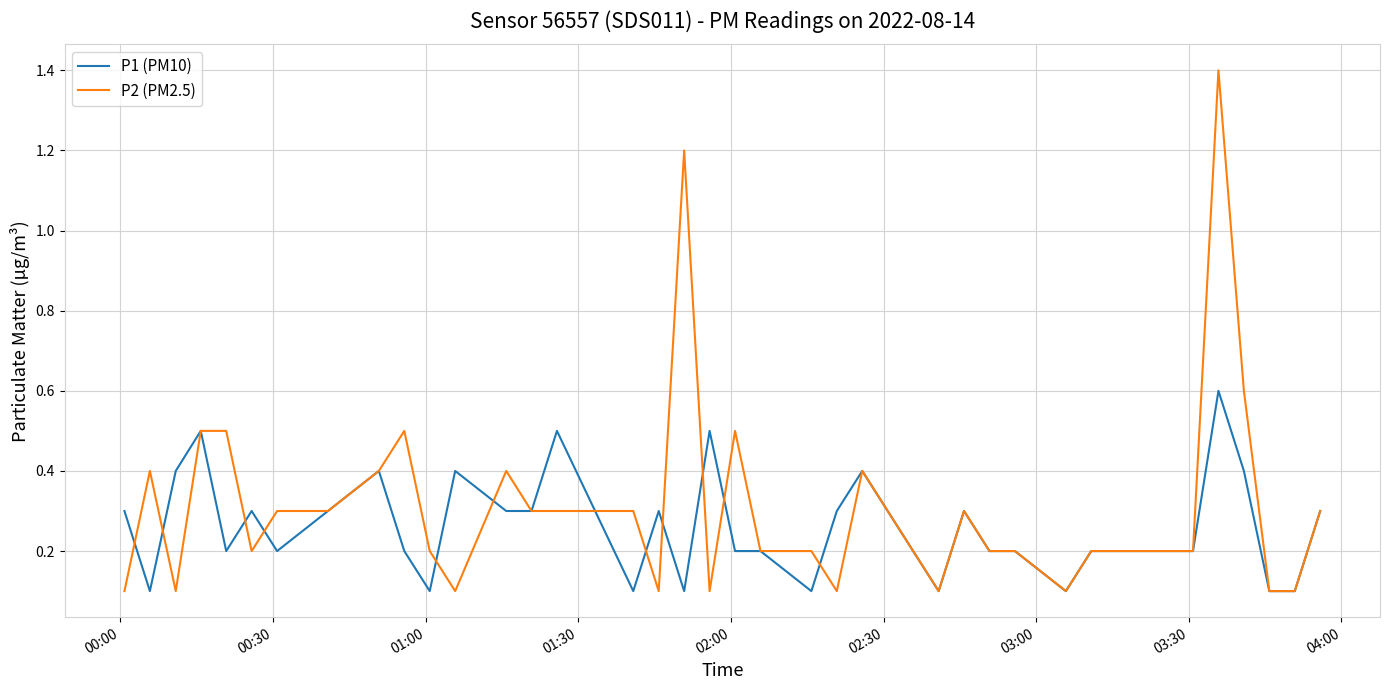

What is the difference between the maximum and minimum values in the P1 (PM10) series?

0.5